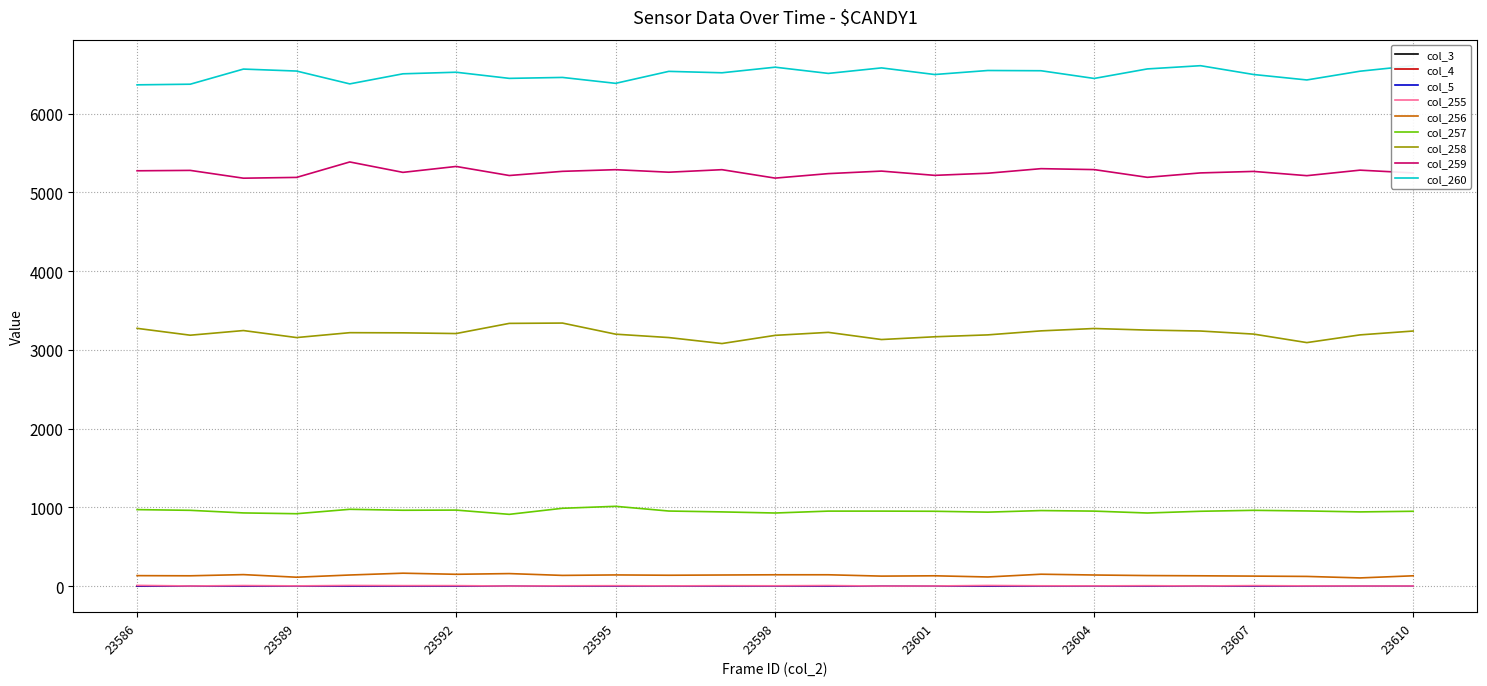

Is this an area chart (filled region under the line)?

No